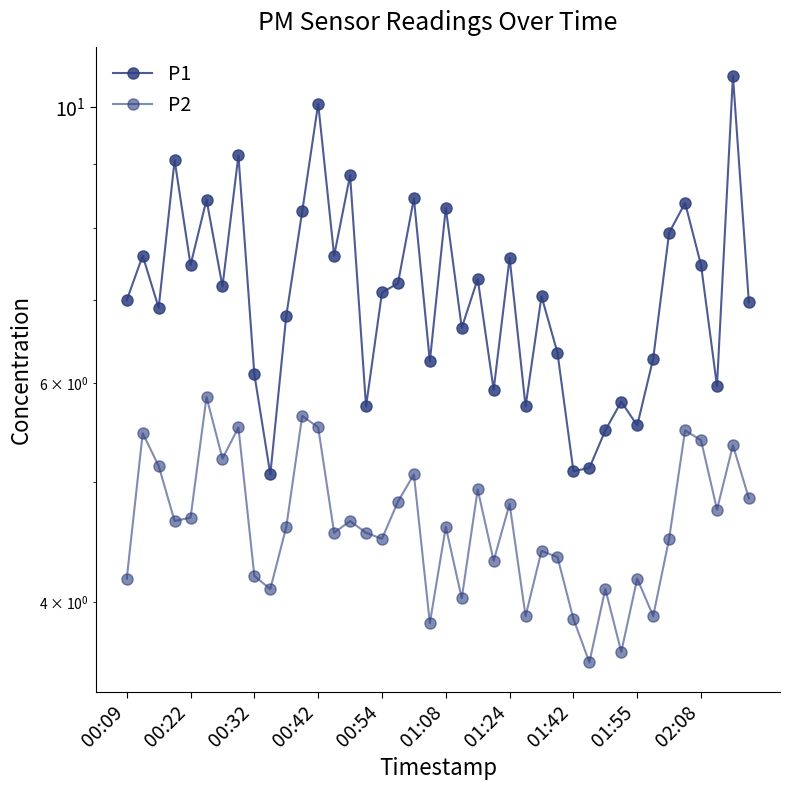

True or false: P1 and P2 intersect in this chart.

False